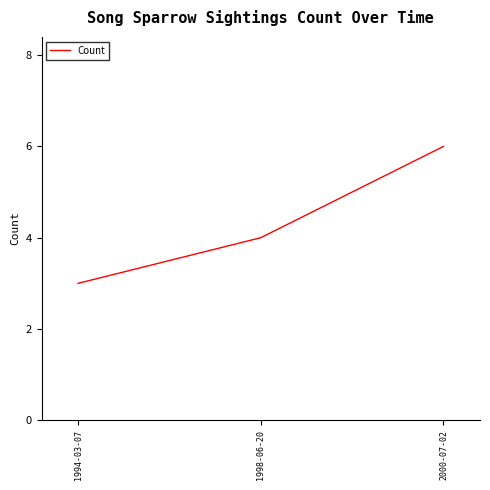

Reading left to right, extract all data points from this chart.

3	4	6